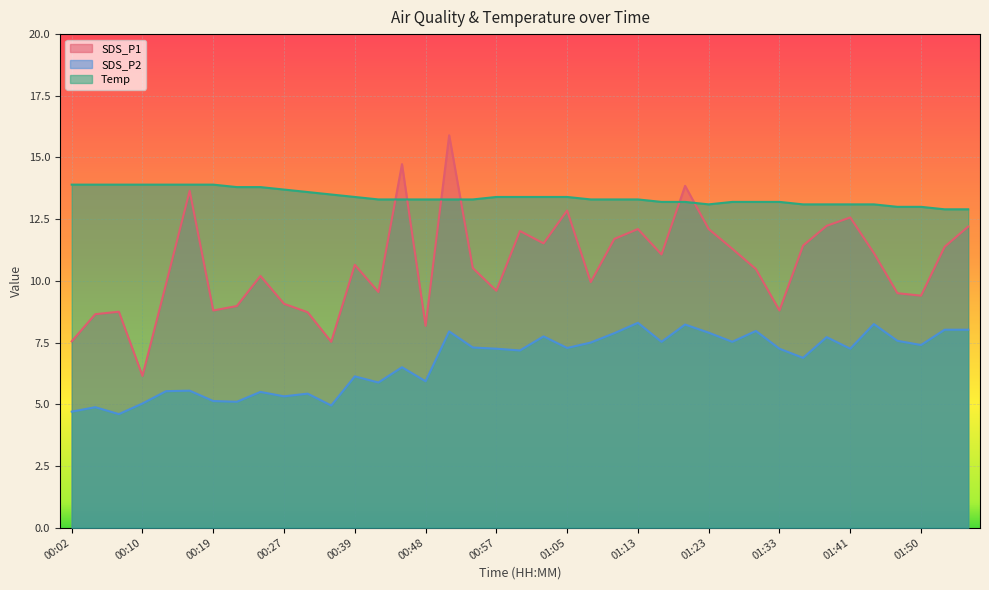

What is the total value across all series at 00:10?

25.1